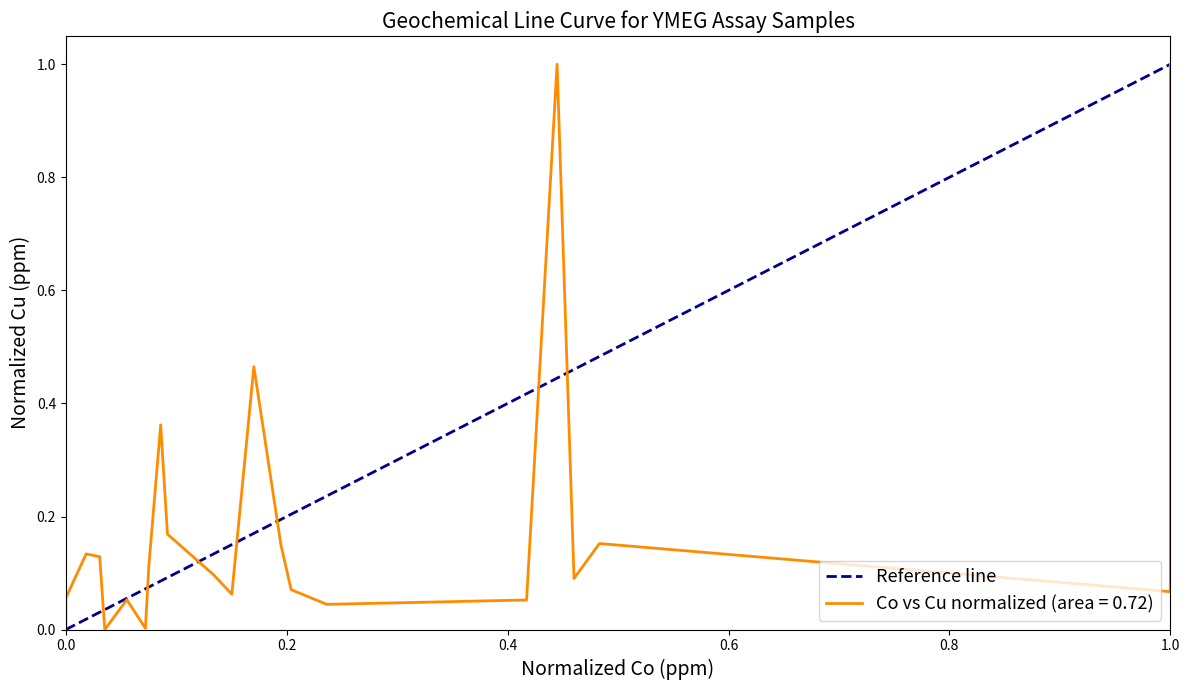

Is this an area chart (filled region under the line)?

No